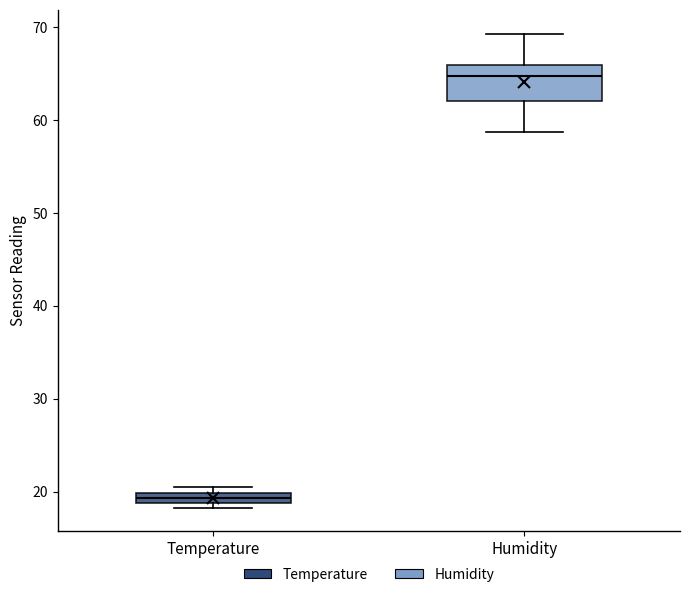

Which box's median line is the highest?

Humidity